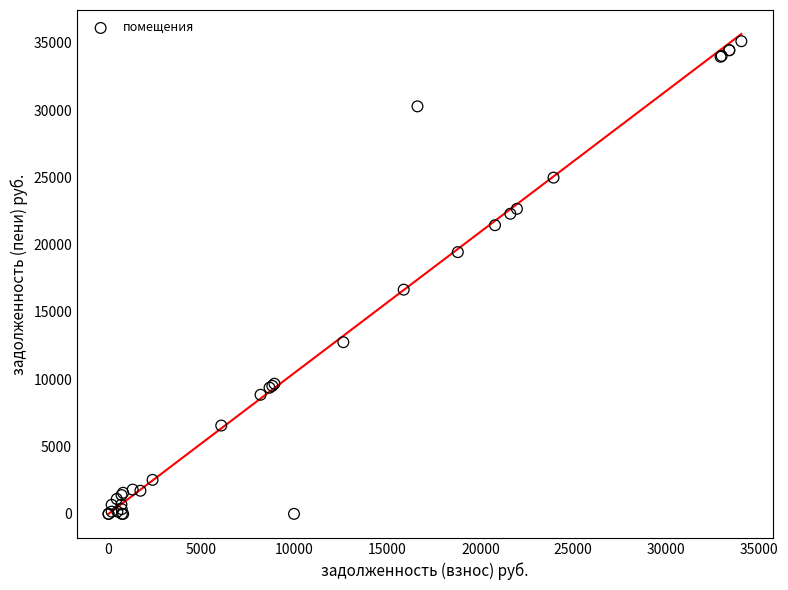

What Y value in the scatter plot is closest to 17558?

16657.9